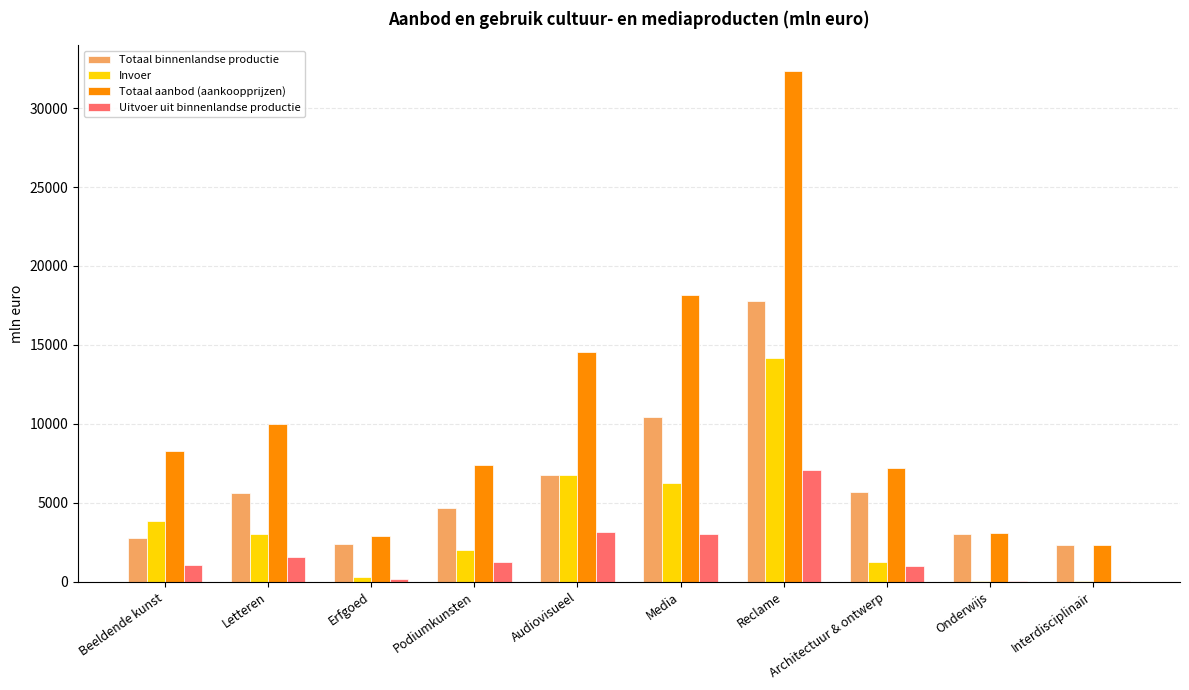

Between Erfgoed and Architectuur & ontwerp, which series saw the biggest shift?

Totaal aanbod (aankoopprijzen)